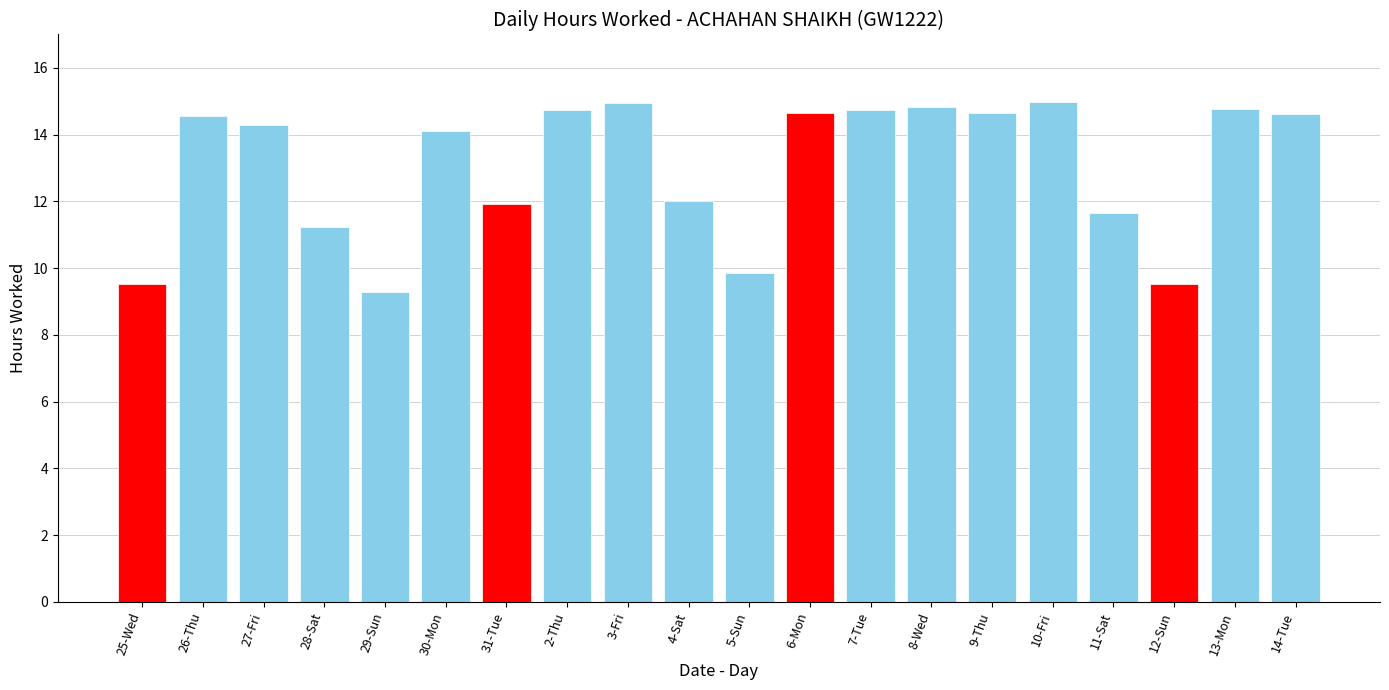

What is the change in value from 11-Sat to 13-Mon?

+3.1